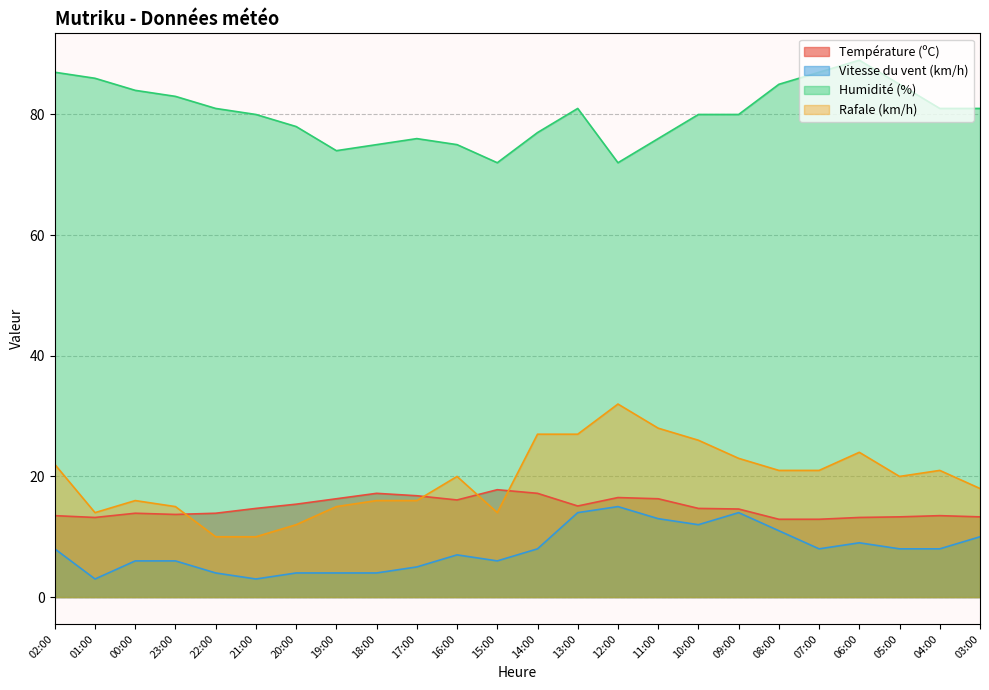

What is the average value of the Rafale (km/h) series?

19.5